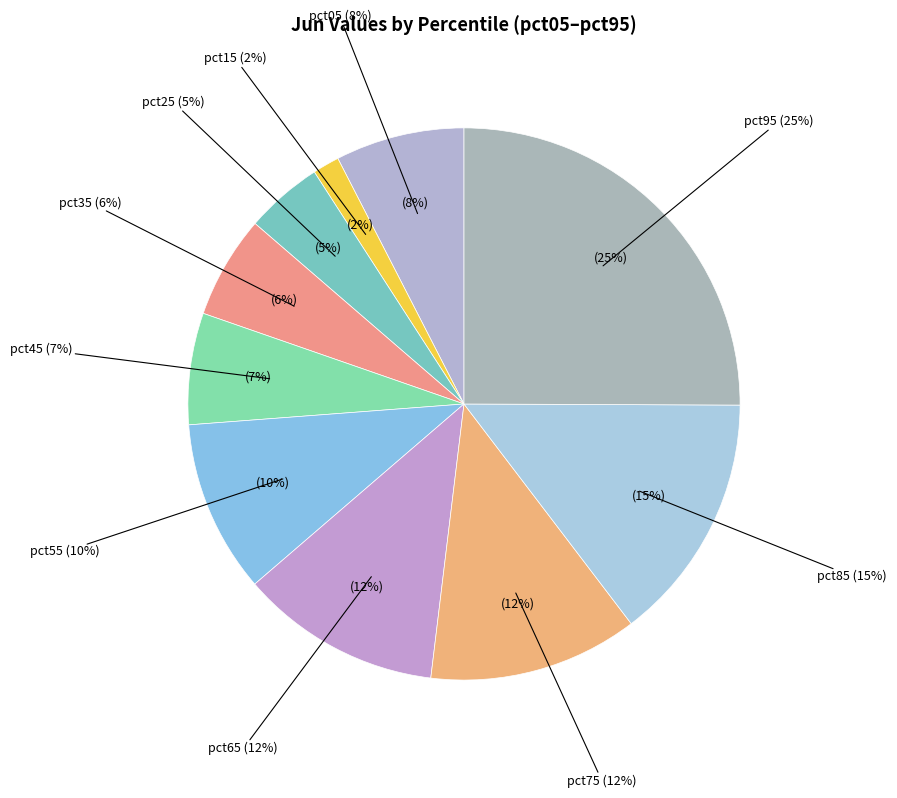

To the nearest percent, what portion does pct85 represent?

15%